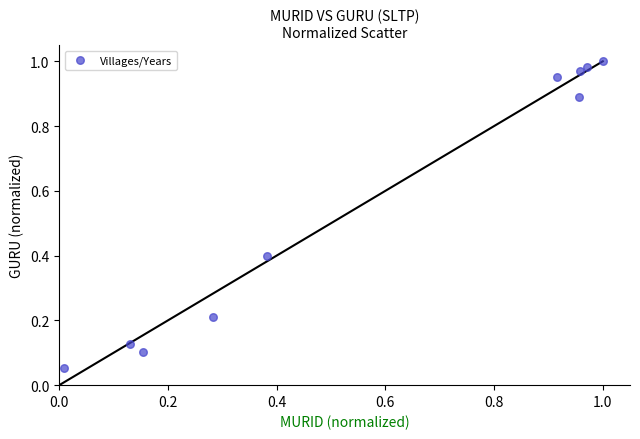

What is the average Y value?

0.6